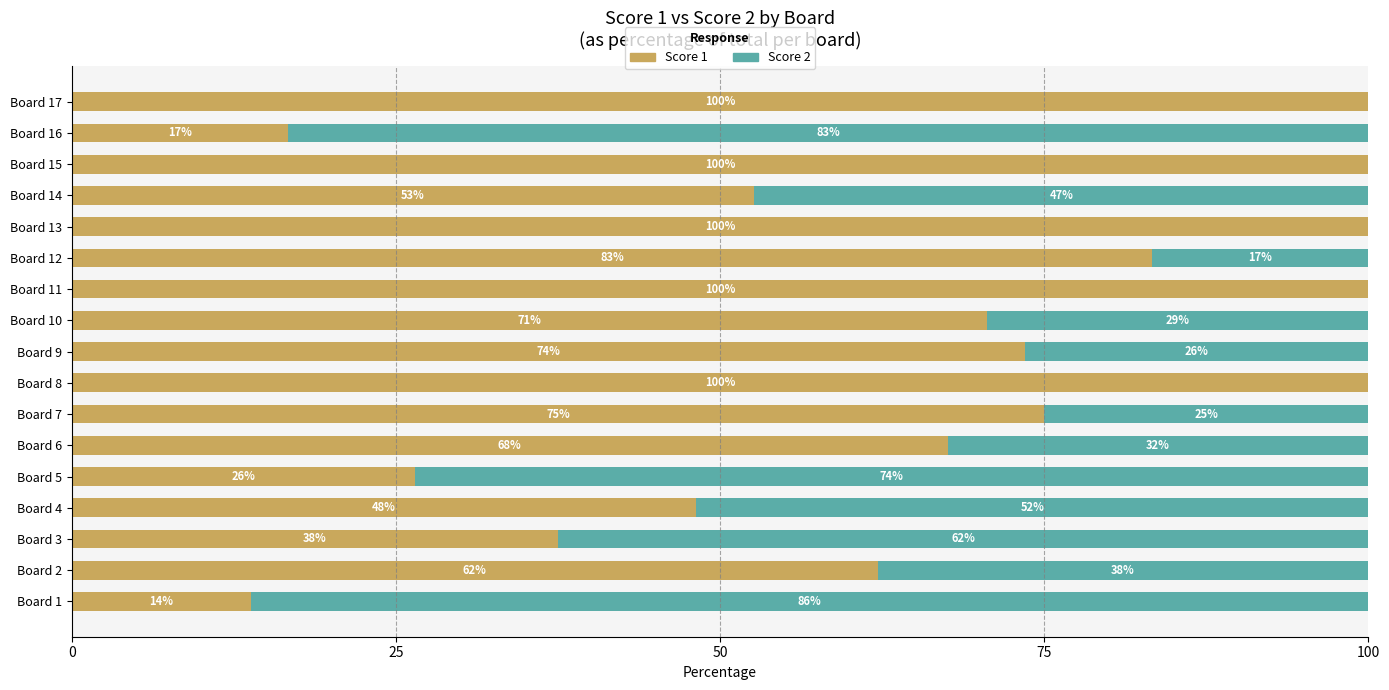

True or false: Score 1 has a value of 33.0 at Board 15.

False